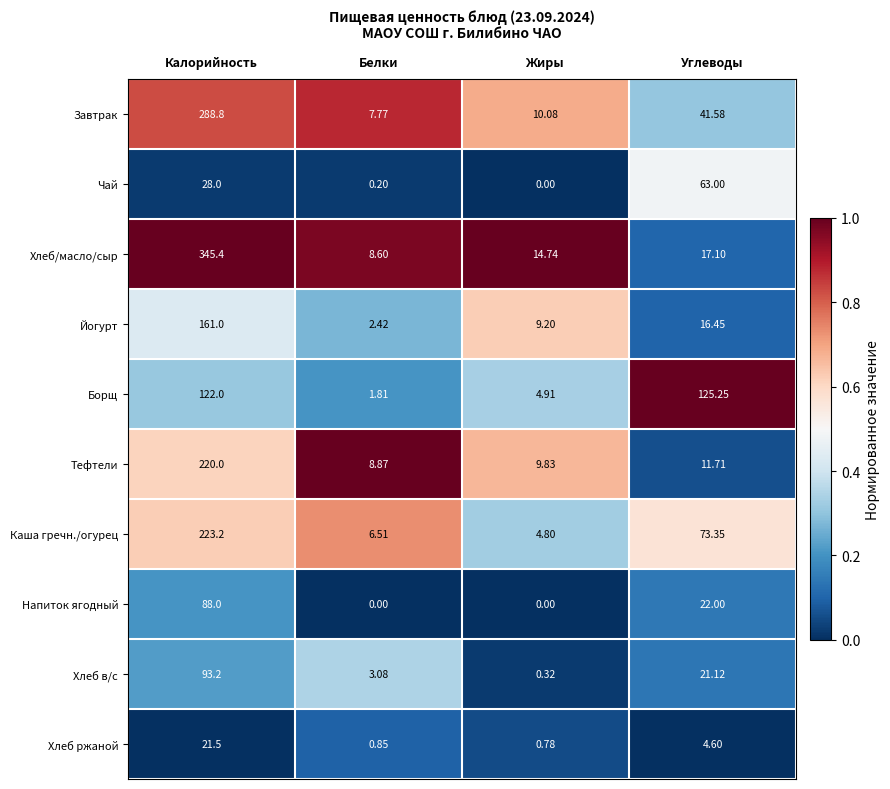

At how many categories does at least one series exceed 0?

4